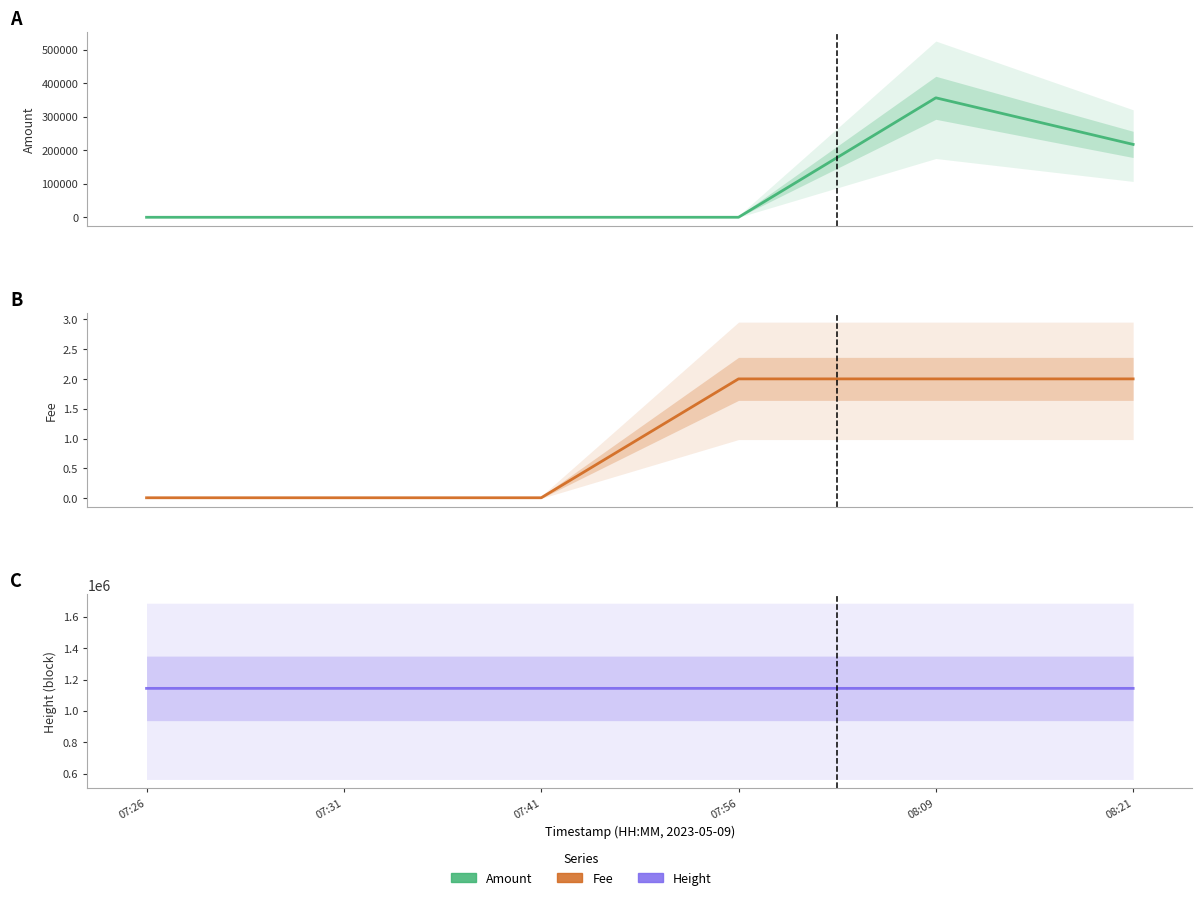

Which series has the widest spread of values?

Amount